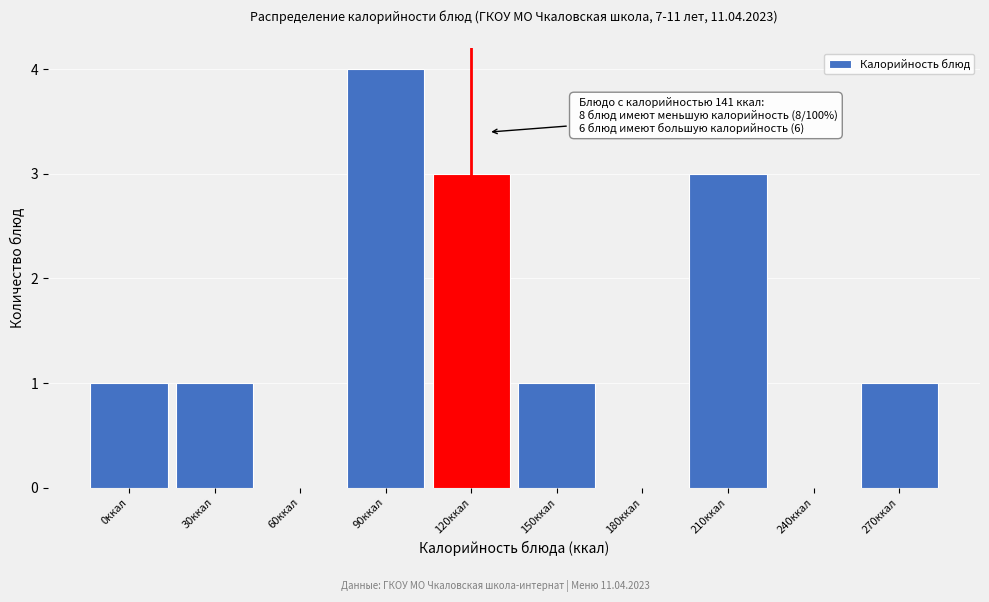

Reading left to right, transcribe all the data shown in this chart.

0ккал=1	30ккал=1	60ккал=0	90ккал=4	120ккал=3	150ккал=1	180ккал=0	210ккал=3	240ккал=0	270ккал=1